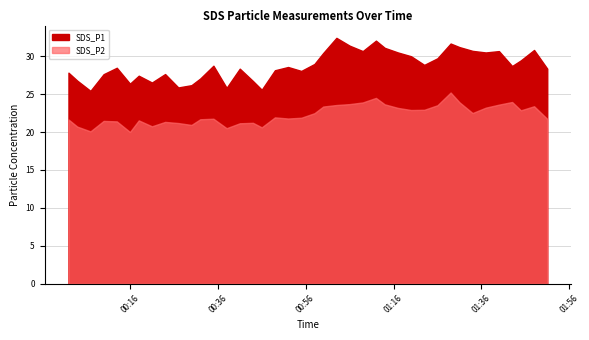

How many lines are shown in the chart?

2